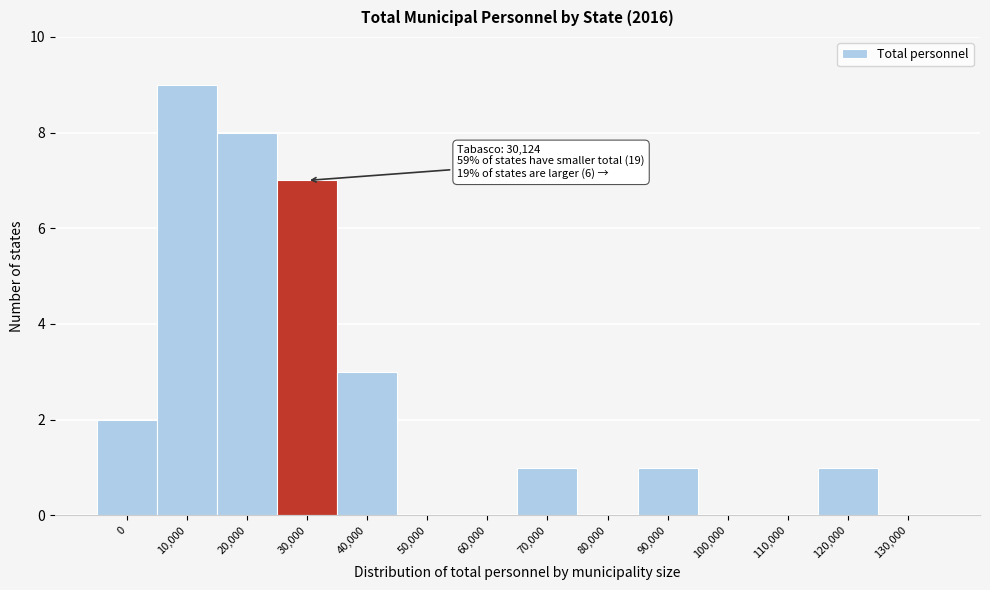

Reading right to left, transcribe all the data shown in this chart.

130,000=0	120,000=1	110,000=0	100,000=0	90,000=1	80,000=0	70,000=1	60,000=0	50,000=0	40,000=3	30,000=7	20,000=8	10,000=9	0=2